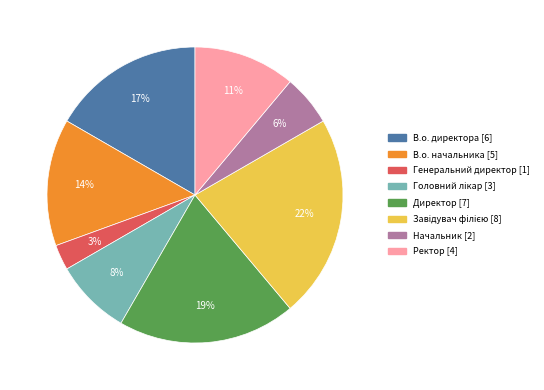

To the nearest percent, what is the average slice percentage?

12%